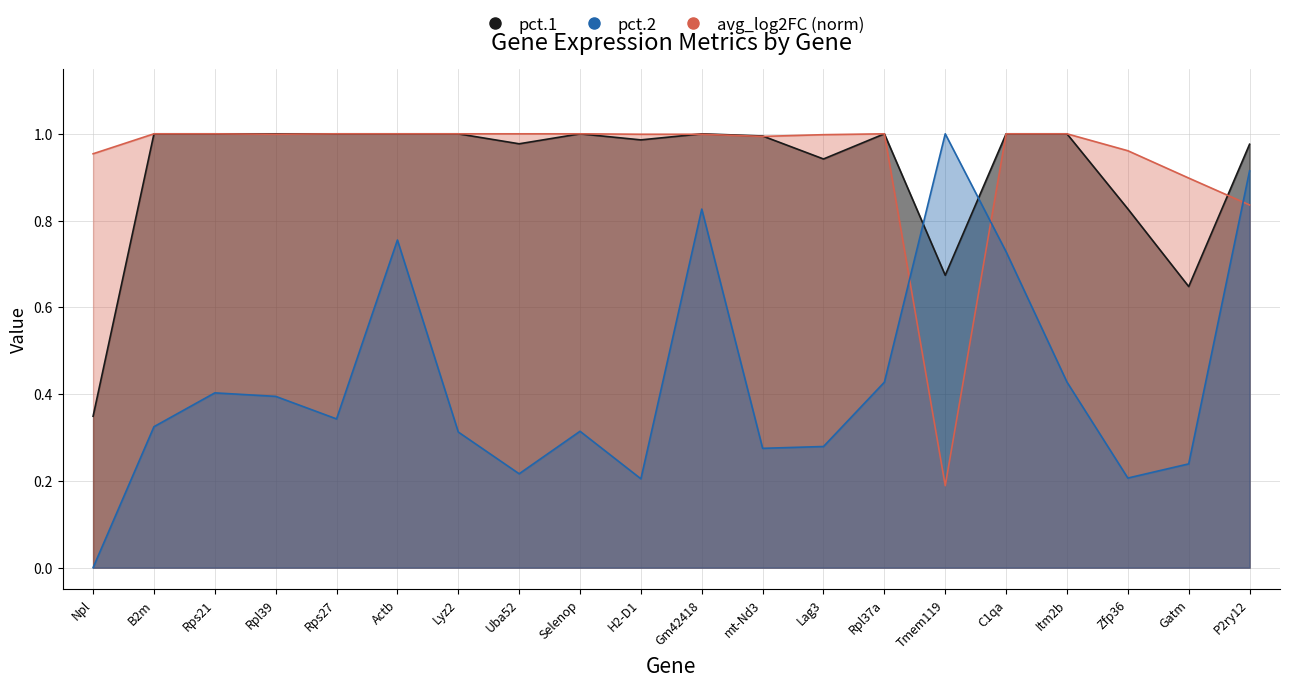

What is the difference between the highest and lowest values at Lyz2?

0.7